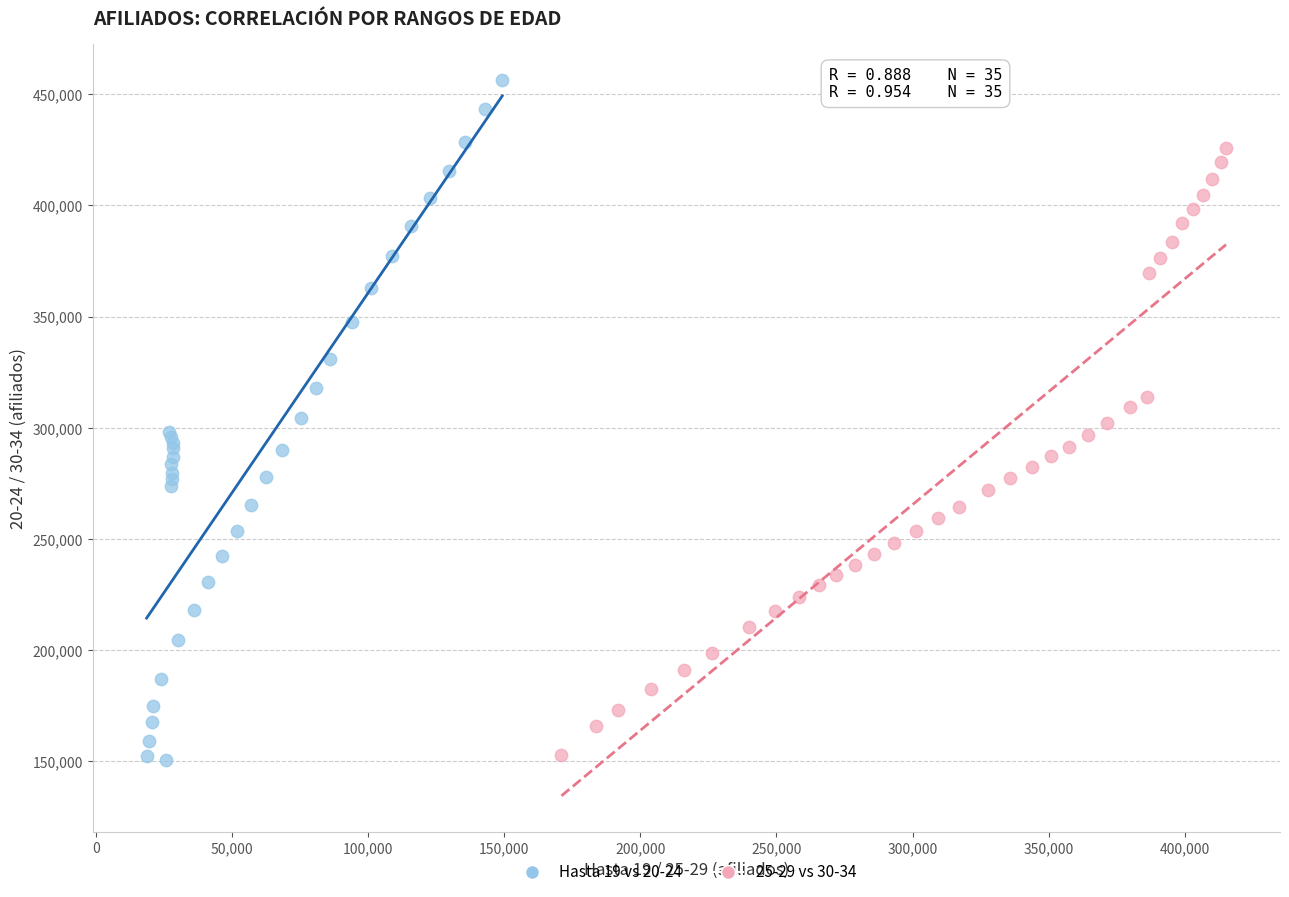

Which series has the largest Y range (max minus min)?

Hasta 19 vs 20-24